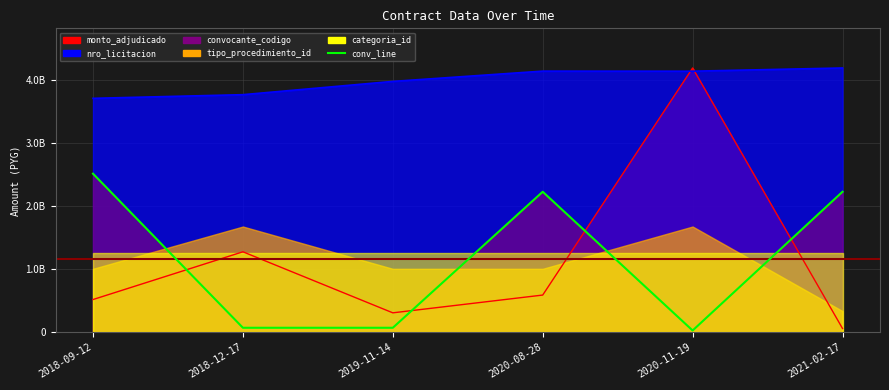

What position from the left is 2020-08-28?

4